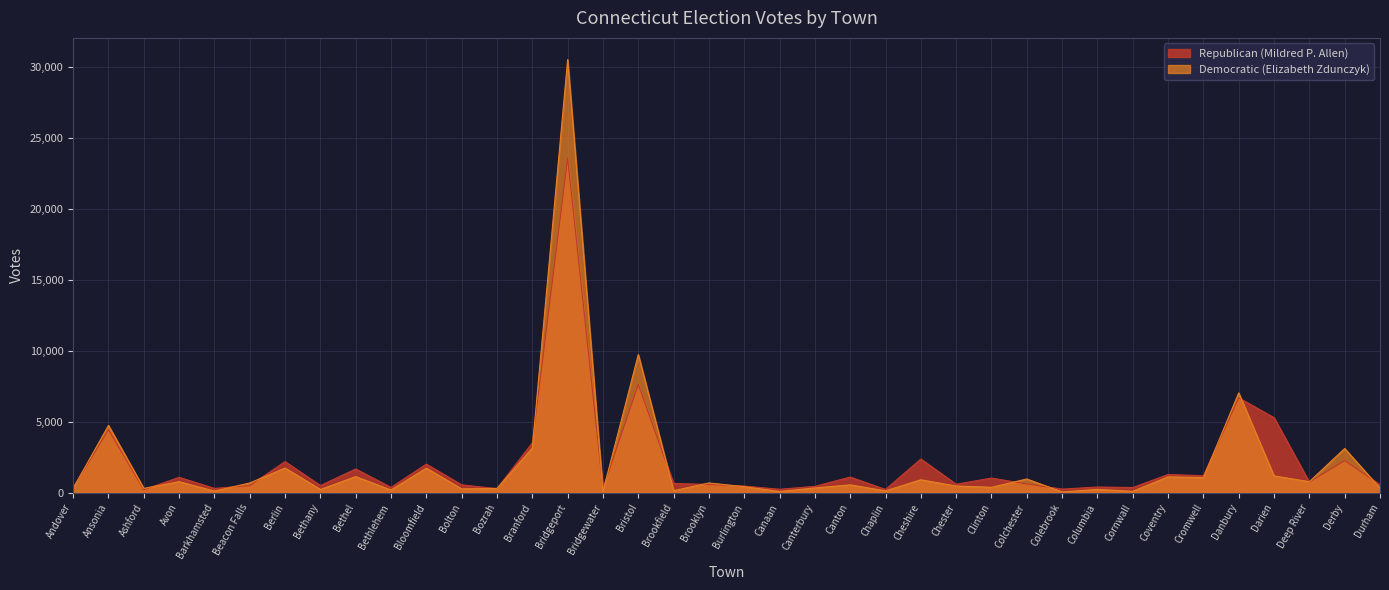

What is the value of the Democratic (Elizabeth Zdunczyk) point at the 13th from the left?

309